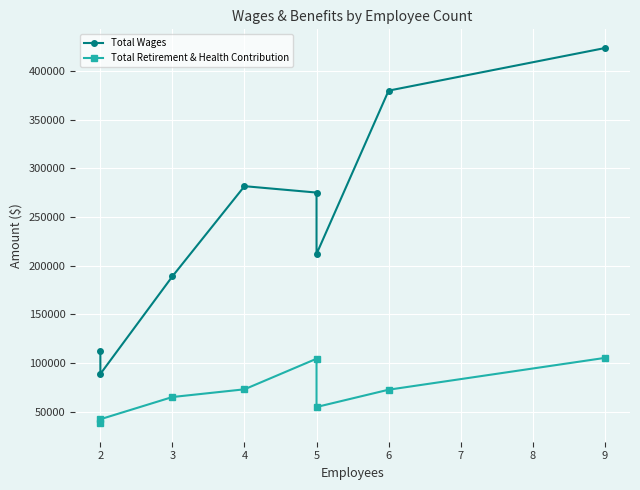

What is the total value across all series at 2?

130788